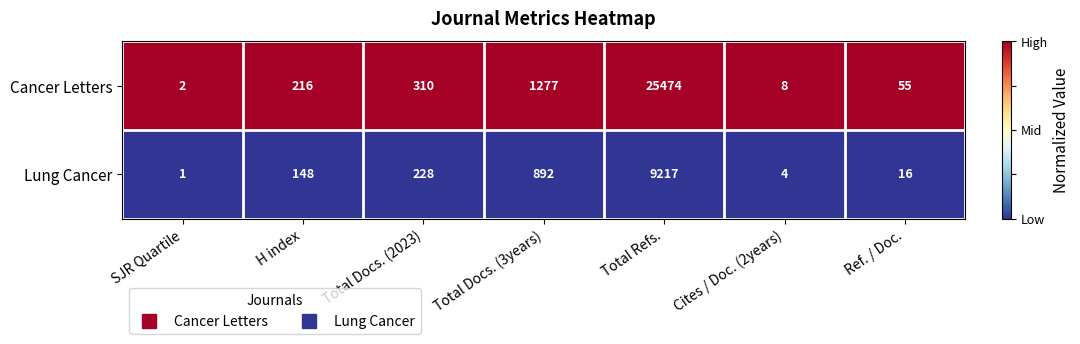

Which category has the highest value in the Cancer Letters series?

Total Refs.